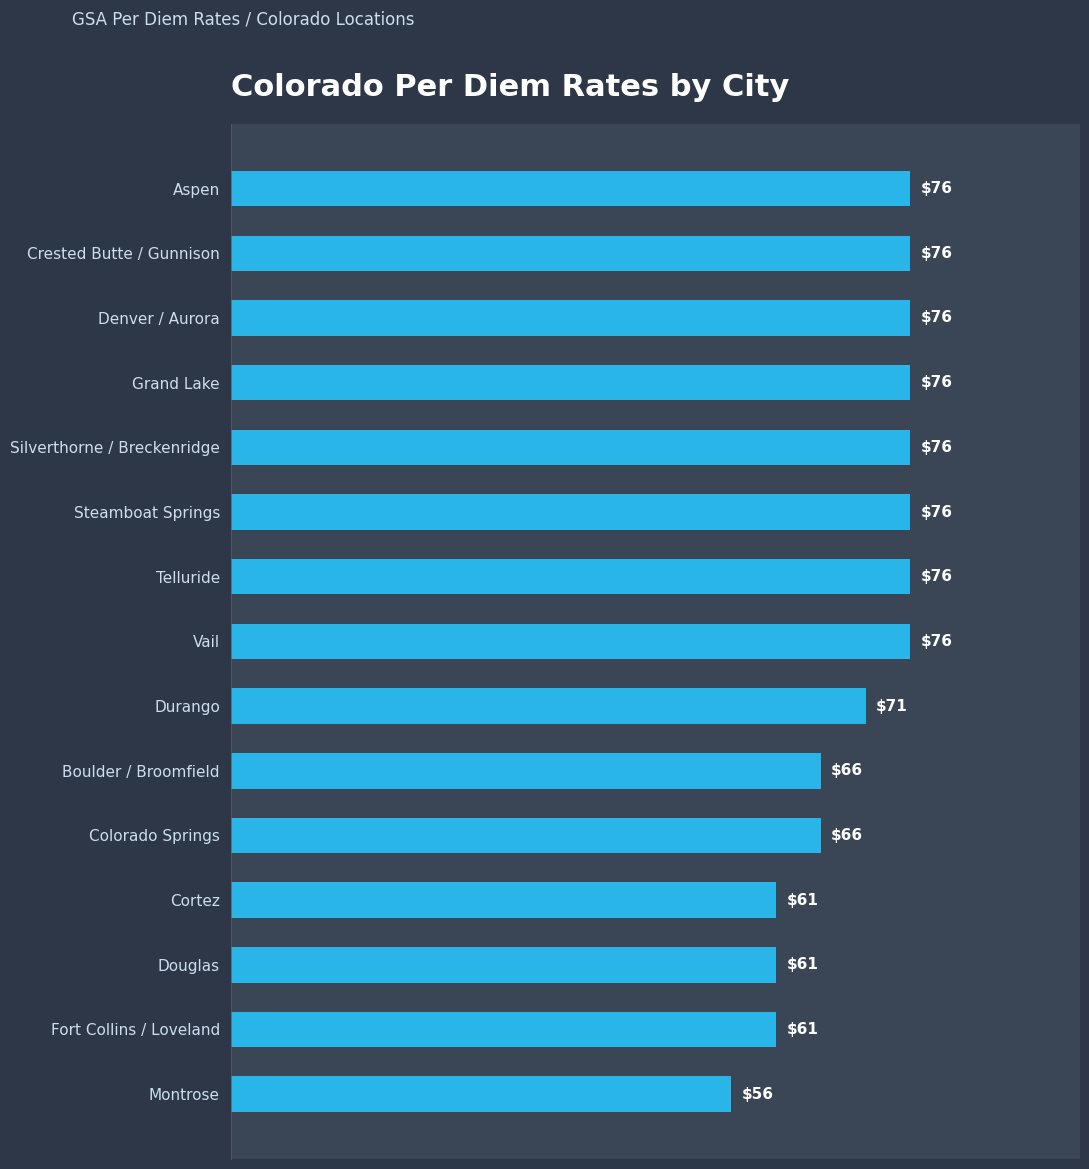

True or false: the data shows 76 at Aspen.

True